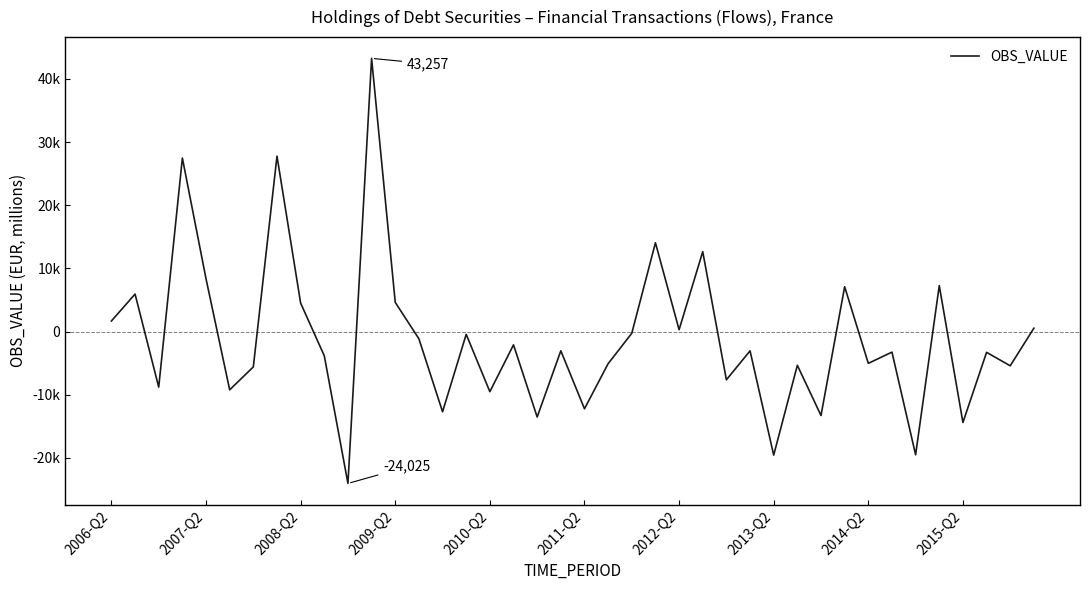

What is the value of the 6th point from the left?

-9213.3